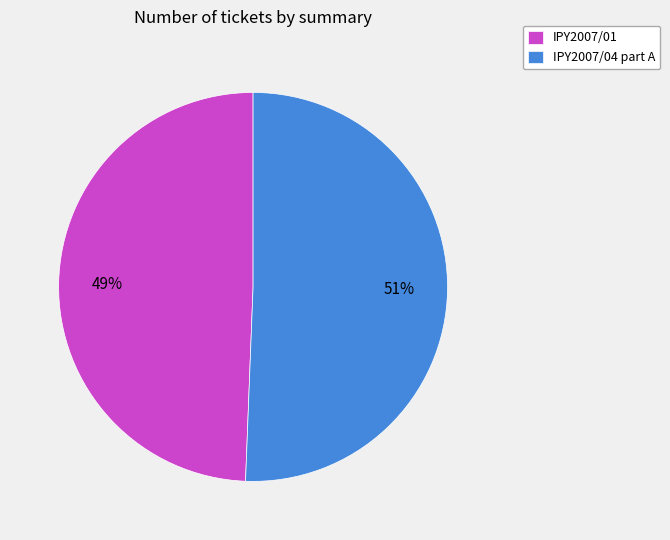

Is there a majority slice in this chart?

Yes